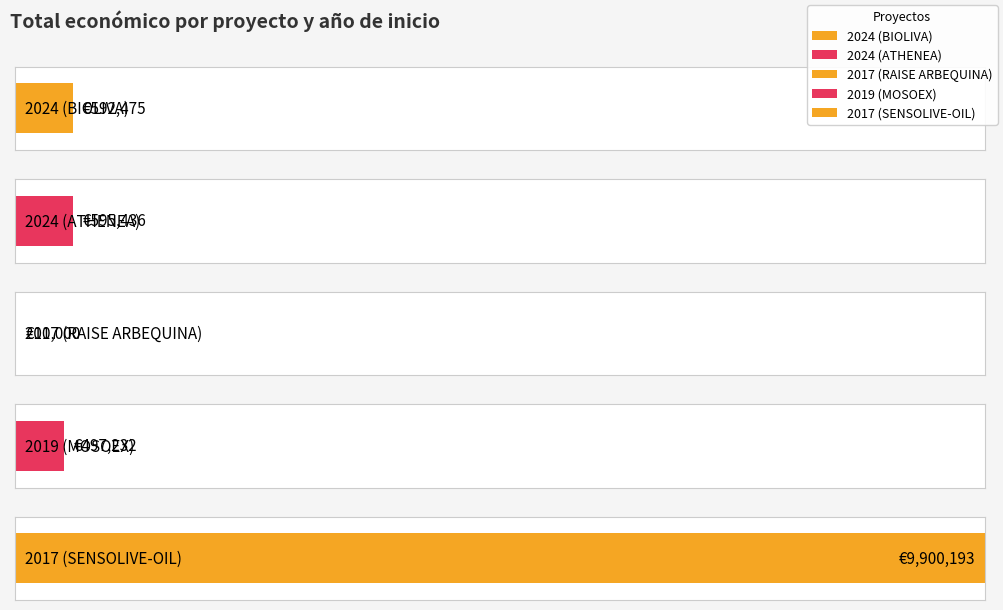

Does the chart contain any negative values?

No